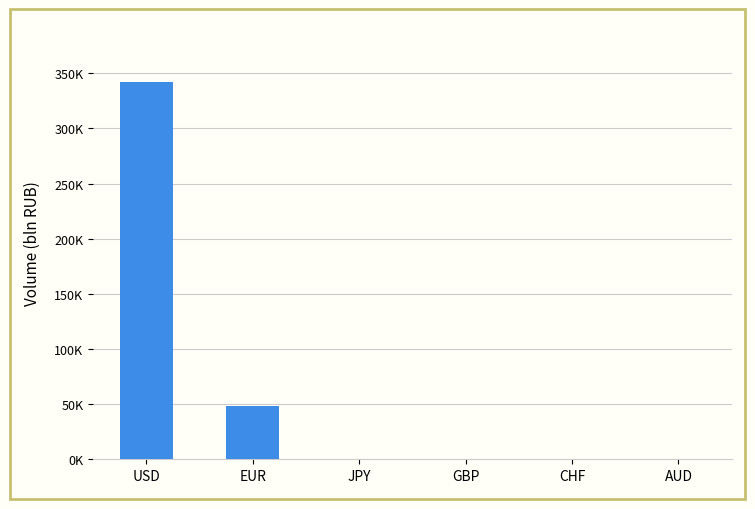

What is the label of the 3rd bar from the right?

GBP